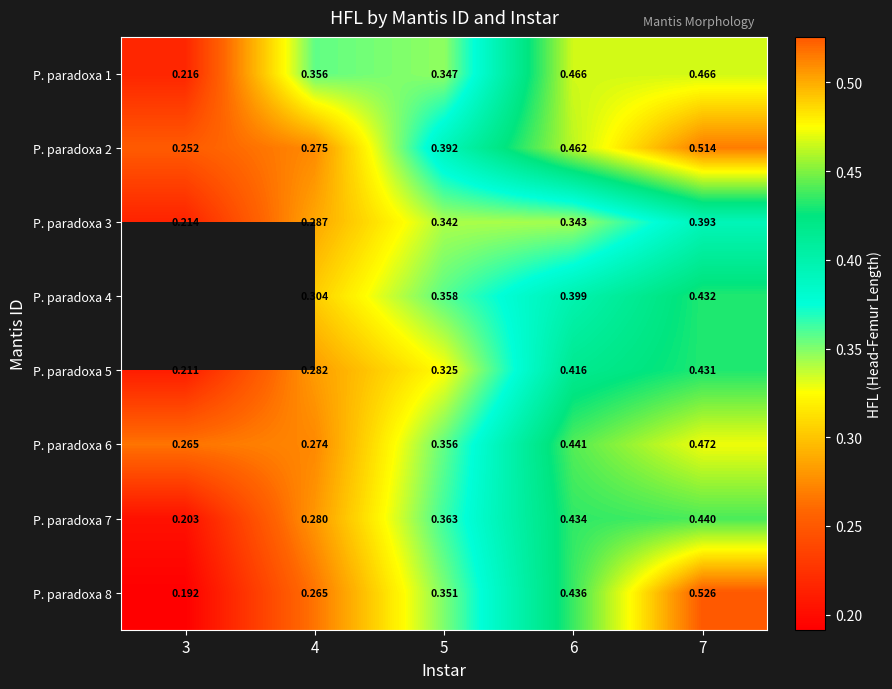

Is the value of P. paradoxa 3 at 6 greater than the value of P. paradoxa 7 at 5?

No